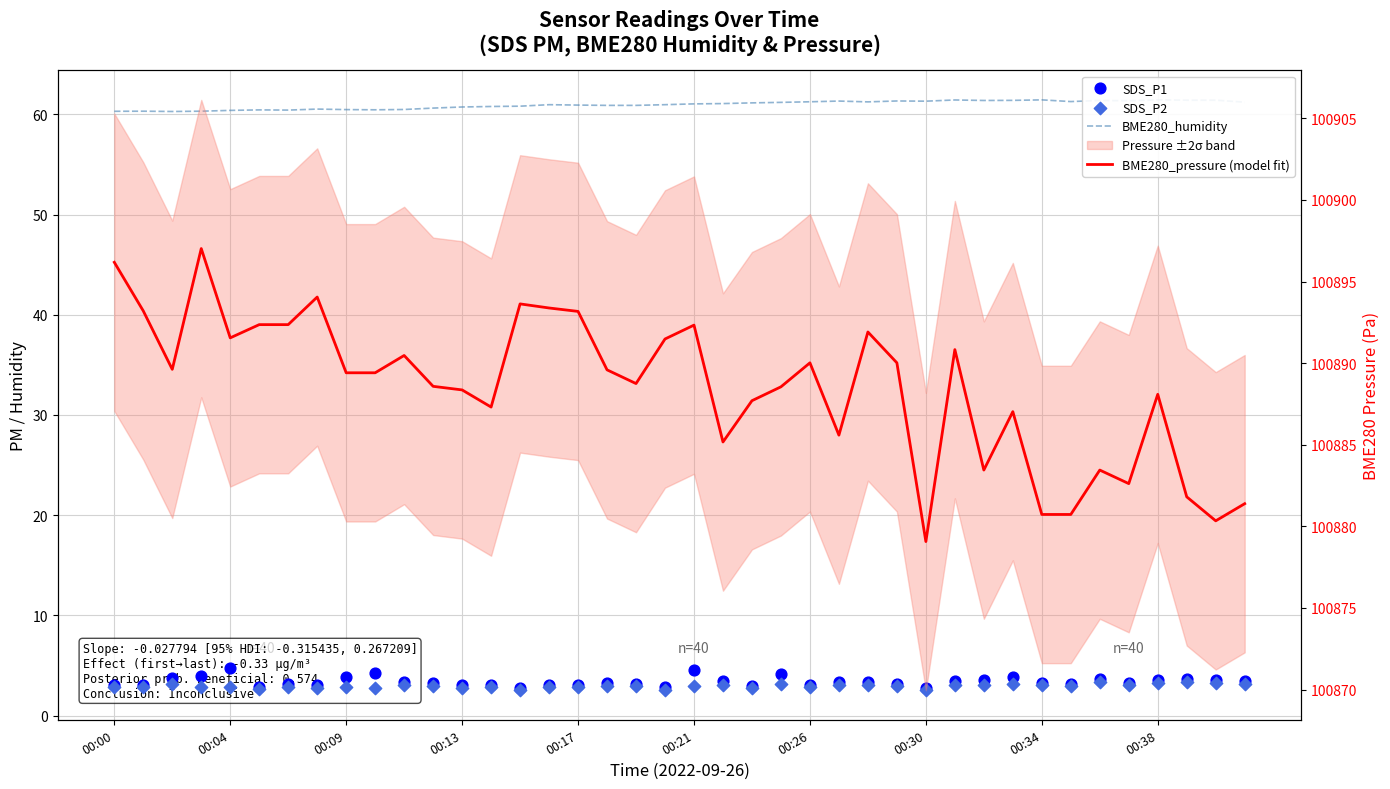

Is the value of BME280_pressure (model fit) at 25 greater than the value of BME280_humidity at 25?

Yes